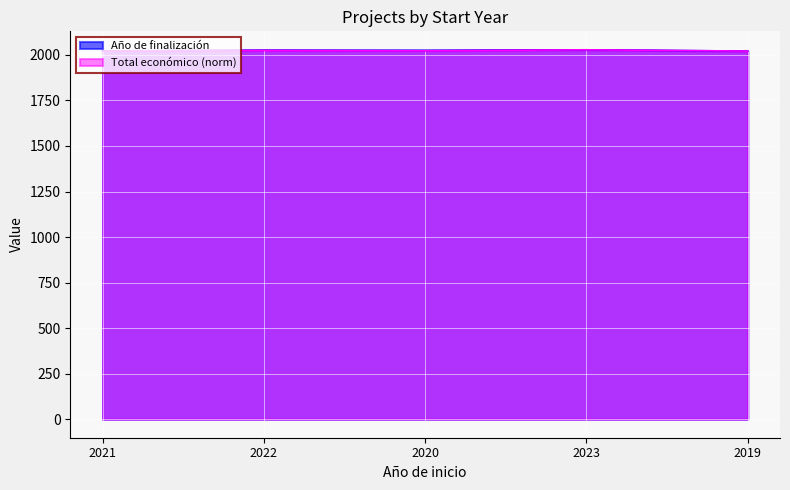

The value of Año de finalización at 2020 is 2025.0. True or false?

True